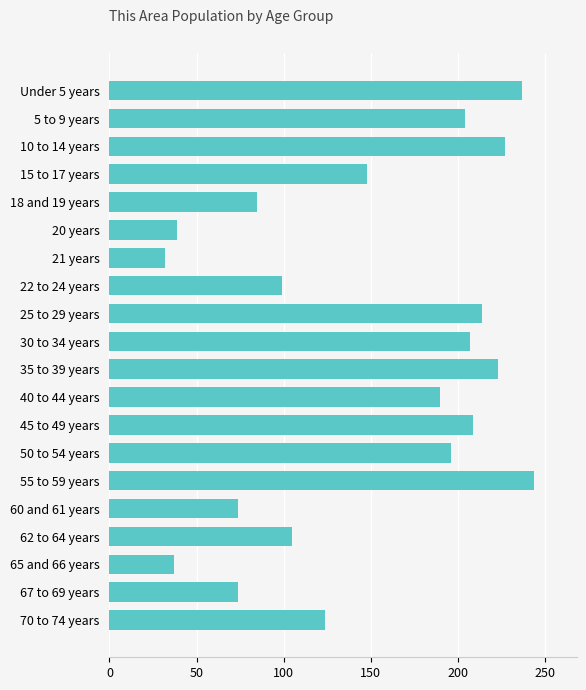

What is the value of the 14th bar from the top?

196